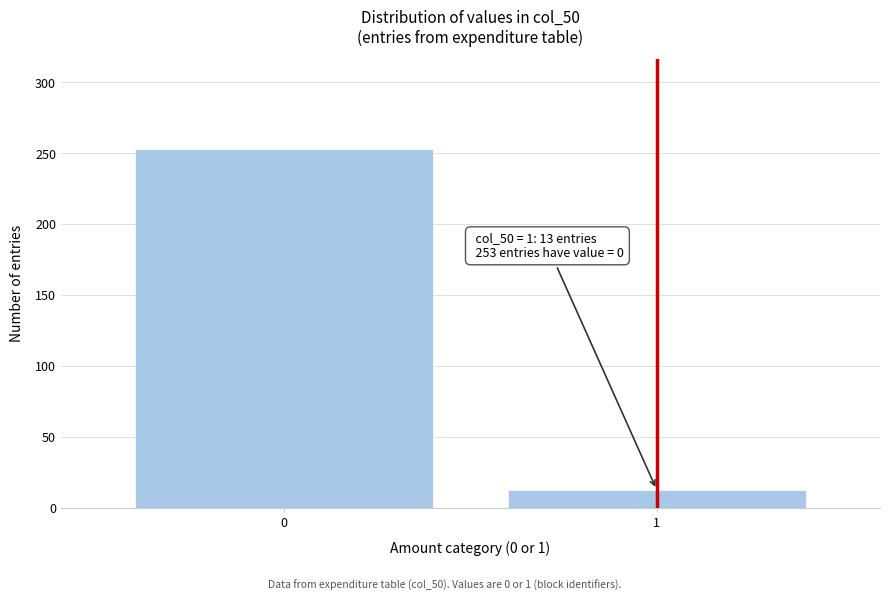

Reading left to right, extract all data points from this chart.

253	13